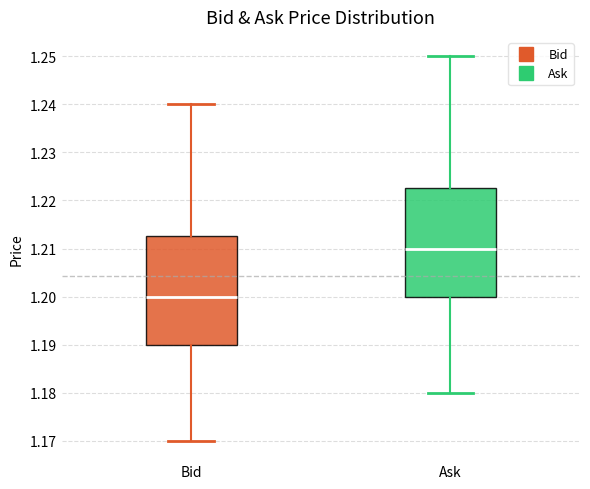

Reading left to right, read every box against the y-axis: the position of its median line, the range the box covers, and the ends of its whiskers. The values are not printed on the chart, so give them approximately, as read against the axis.

Bid: median 1.200, box 1.190 to 1.213, whiskers 1.170 to 1.240
Ask: median 1.210, box 1.200 to 1.223, whiskers 1.180 to 1.250